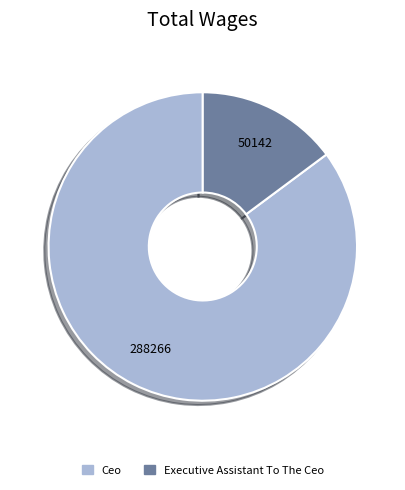

Combined, do Ceo and Executive Assistant To The Ceo account for over 50%?

Yes